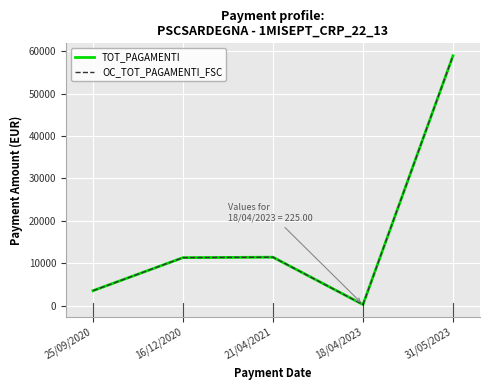

At which label does OC_TOT_PAGAMENTI_FSC reach its peak?

31/05/2023